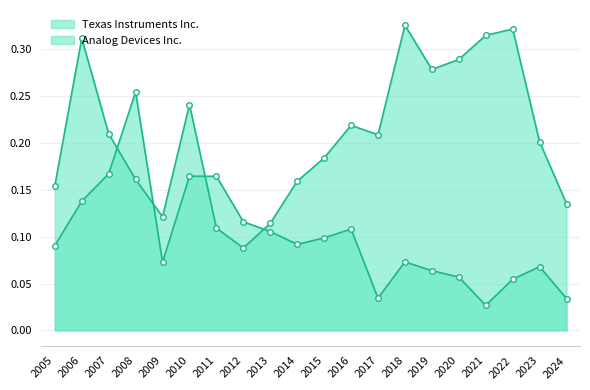

How many lines are shown in the chart?

2